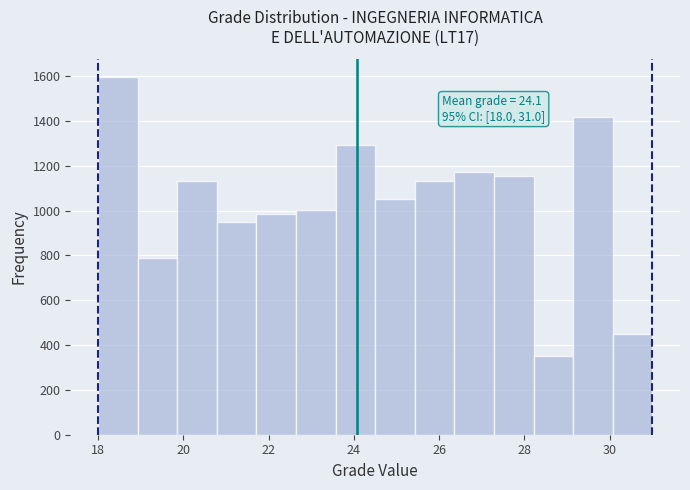

Which range on the x-axis has the tallest bar?

18.0 to 19.0